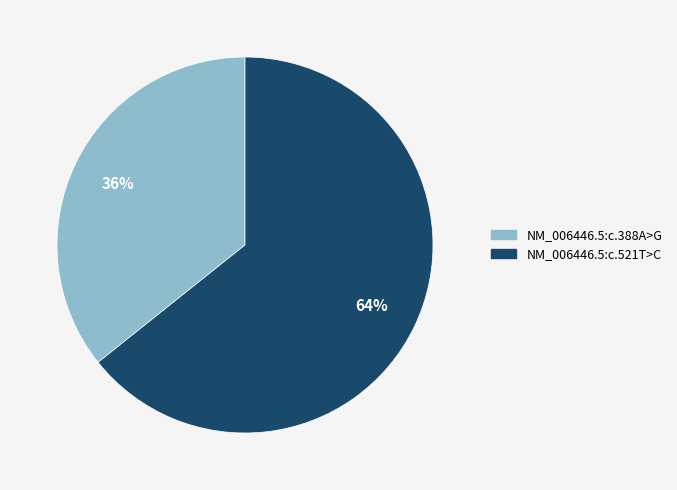

Which slice represents more than half of the pie?

NM_006446.5:c.521T>C